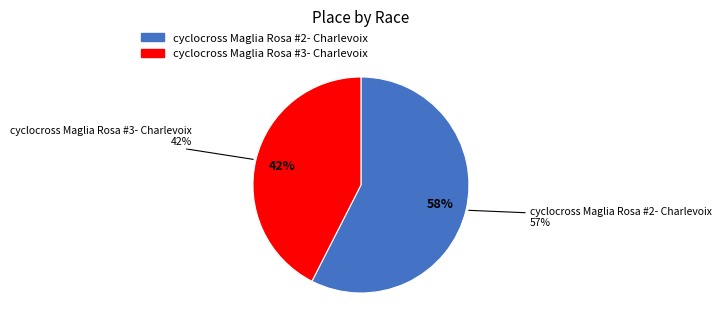

What percentage is the cyclocross Maglia Rosa #2- Charlevoix slice, to the nearest percent?

58%